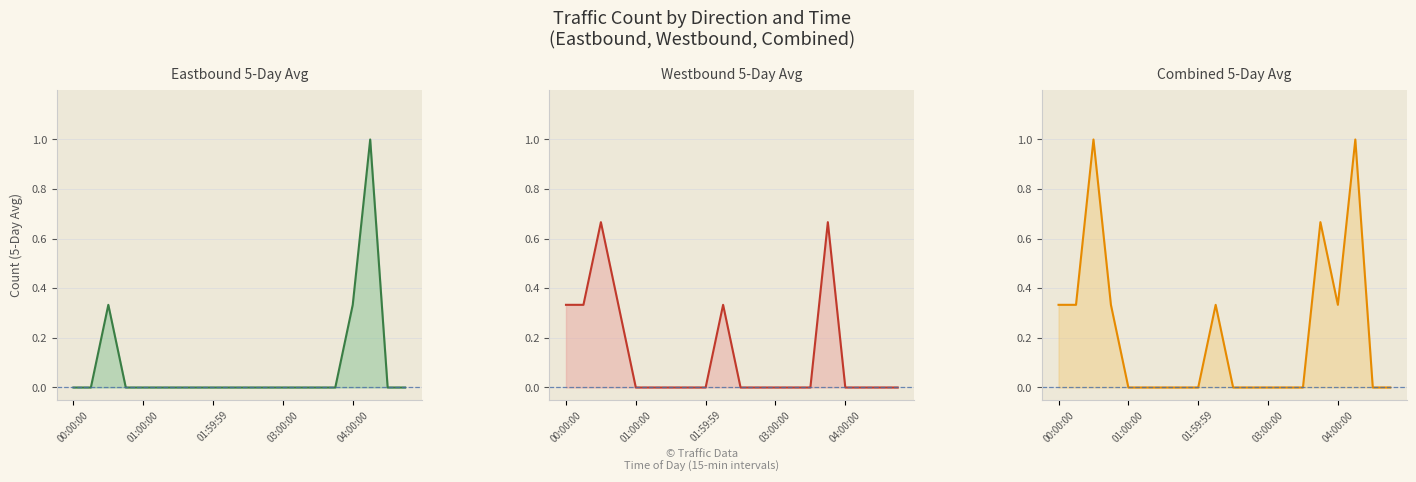

List the series in order of their peak value, lowest first.

Westbound 5-Day Avg, Eastbound 5-Day Avg, Combined 5-Day Avg